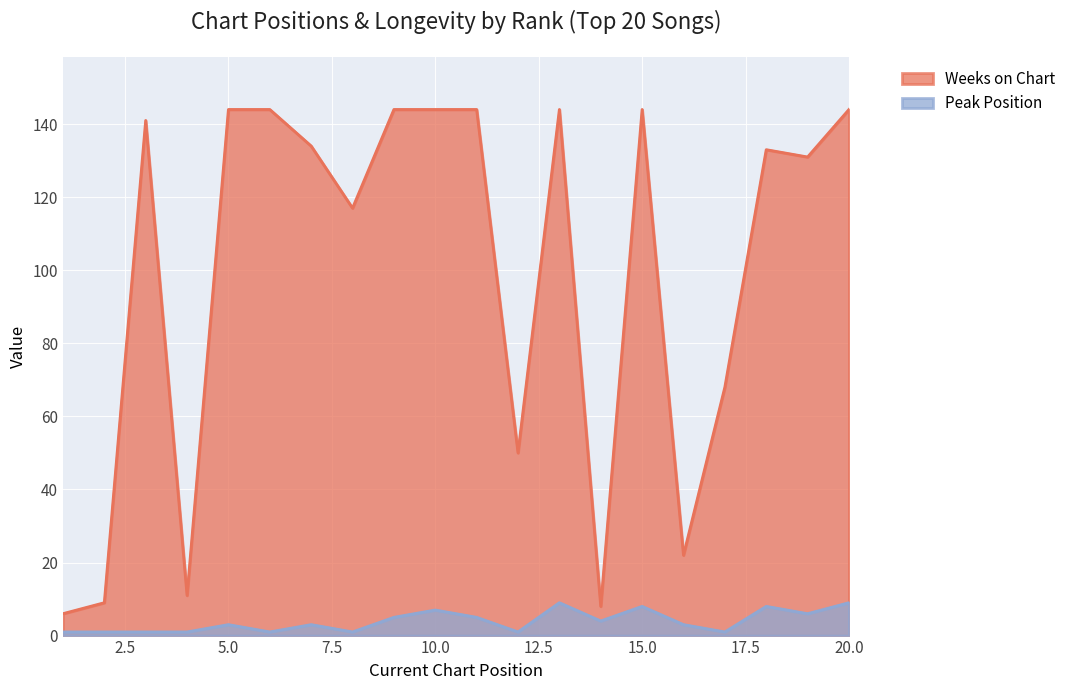

How many lines are shown in the chart?

2